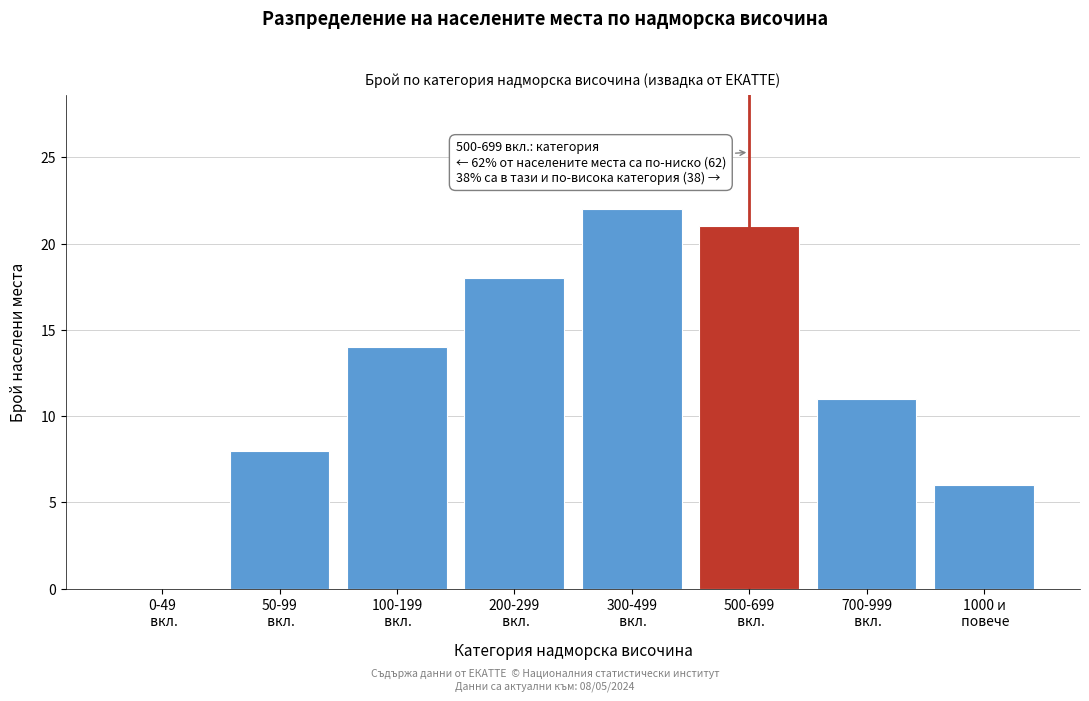

What is the greatest value displayed?

22